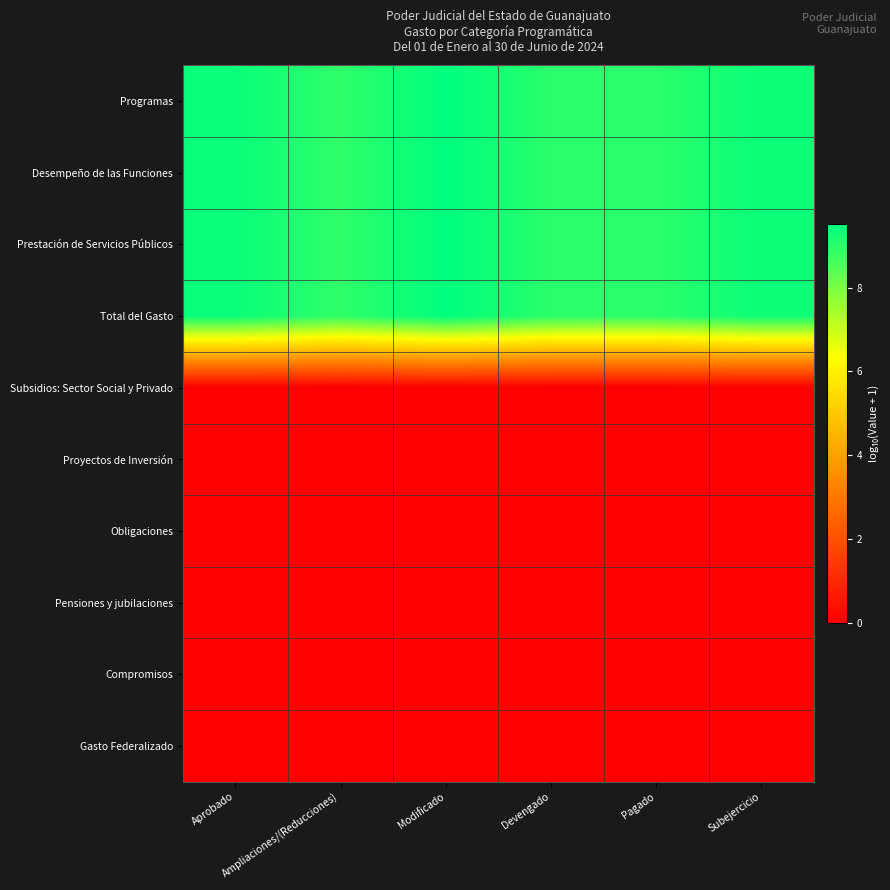

Which has a higher value, Pagado or Devengado?

Devengado